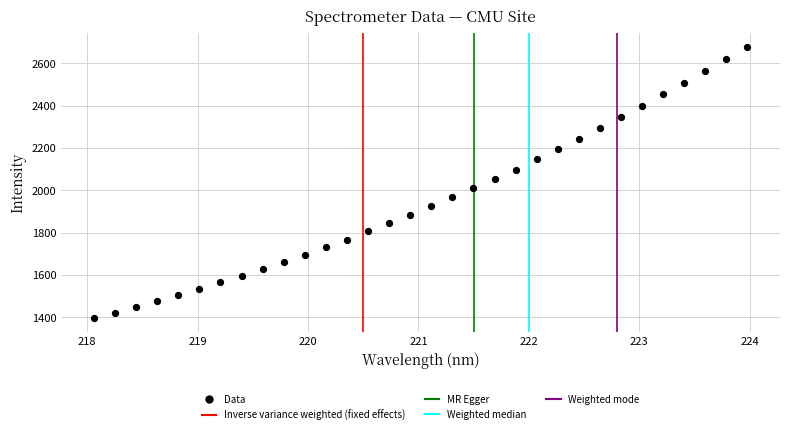

What is the range of Y values (max minus min)?

1284.2